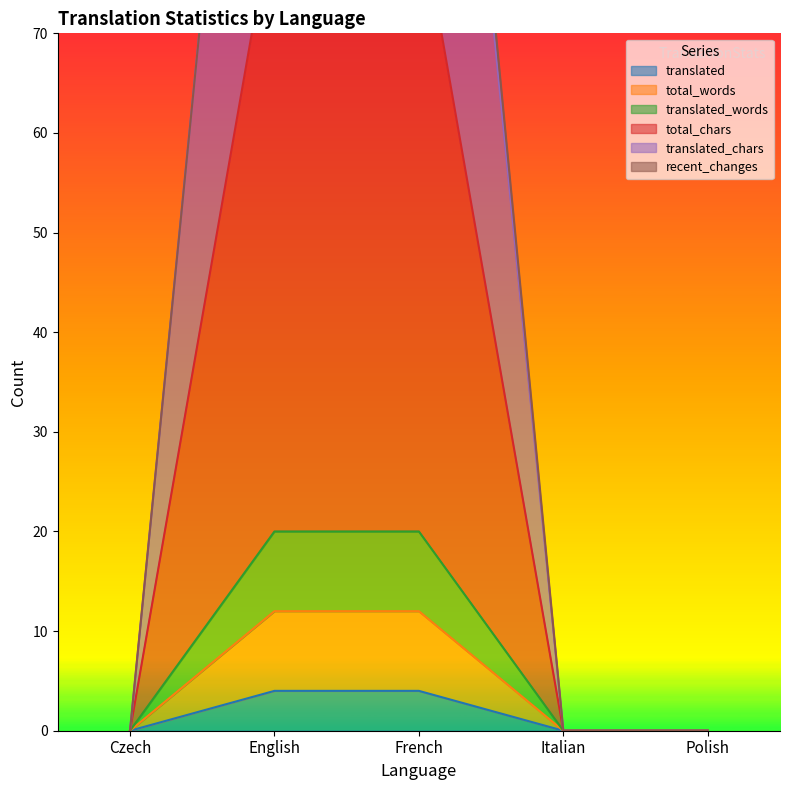

What is the label of the 1st point from the right?

Polish